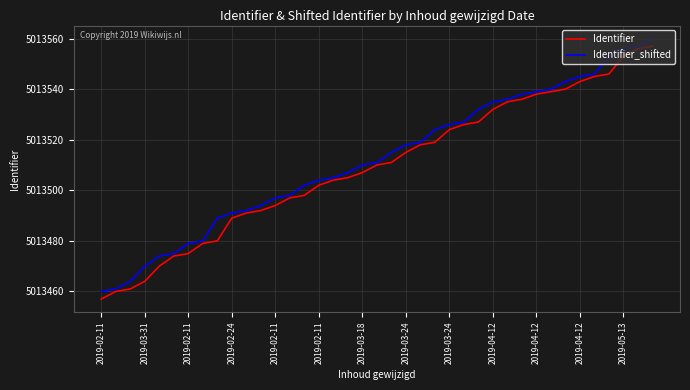

Reading left to right, list all the values displayed in this chart.

Identifier: 5013457	5013460	5013461	5013464	5013470	5013474	5013475	5013479	5013480	5013489	5013491	5013492	5013494	5013497	5013498	5013502	5013504	5013505	5013507	5013510	5013511	5013515	5013518	5013519	5013524	5013526	5013527	5013532	5013535	5013536	5013538	5013539	5013540	5013543	5013545	5013546	5013553	5013556	5013557
Identifier_shifted: 5013460	5013461	5013464	5013470	5013474	5013475	5013479	5013480	5013489	5013491	5013492	5013494	5013497	5013498	5013502	5013504	5013505	5013507	5013510	5013511	5013515	5013518	5013519	5013524	5013526	5013527	5013532	5013535	5013536	5013538	5013539	5013540	5013543	5013545	5013546	5013553	5013556	5013557	5013560